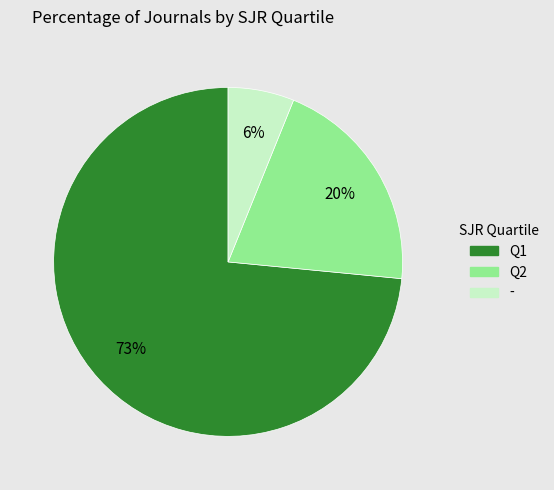

Approximately how many times larger is the value at Q1 compared to Q2?

3.6